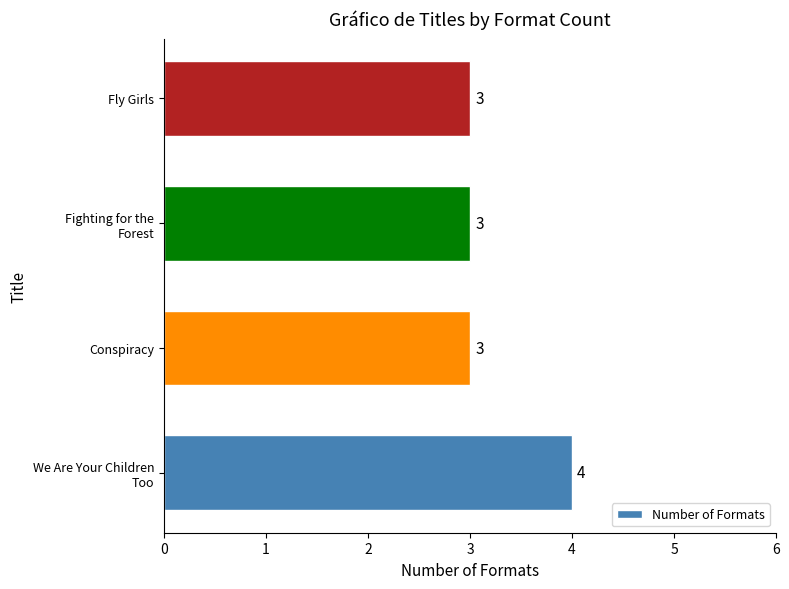

What is the maximum value shown in the chart?

4